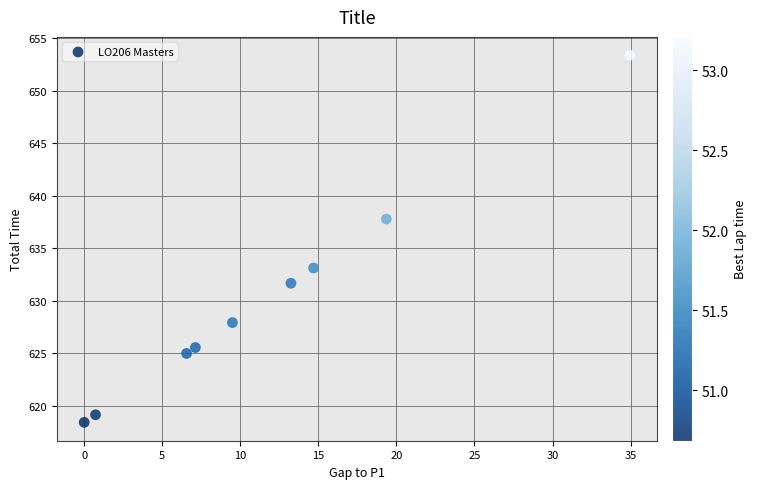

What is the average Y value?

630.2